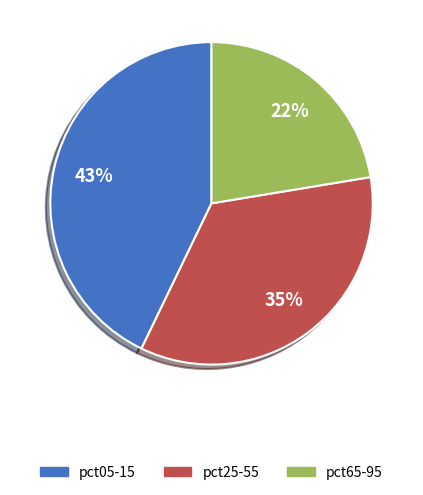

How many segments does this pie chart have?

3